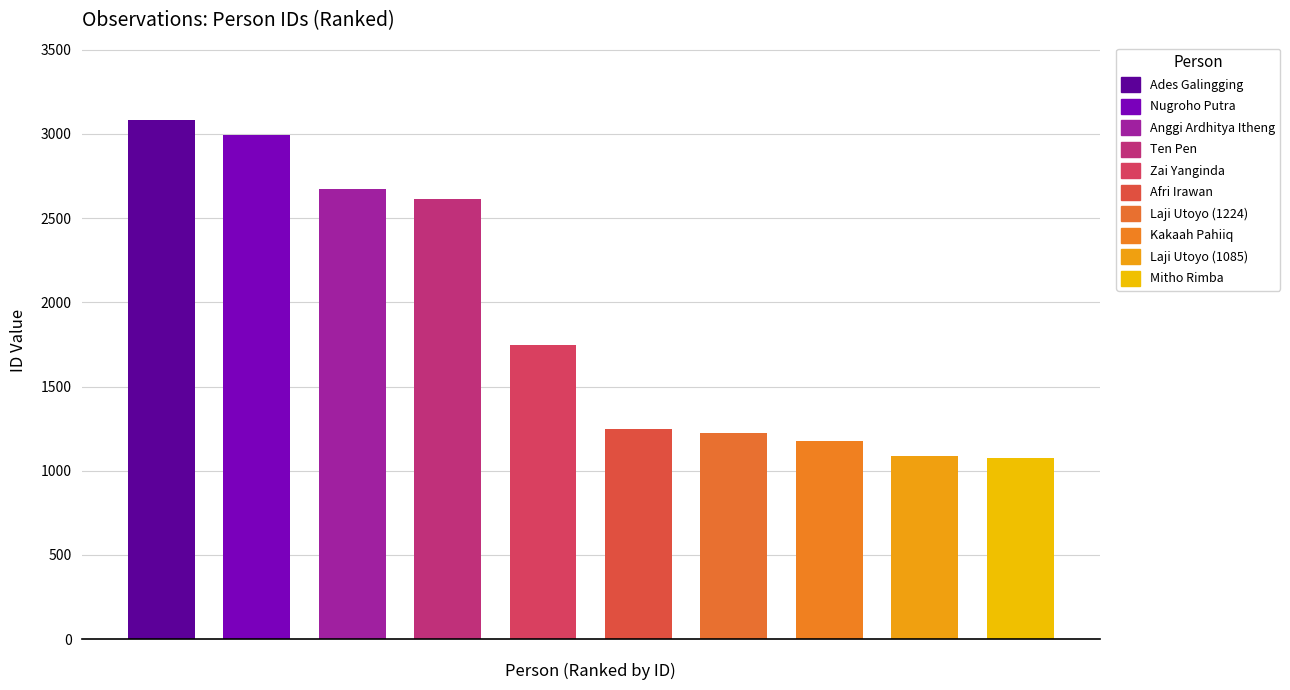

What is the difference between the maximum and minimum values?

2002